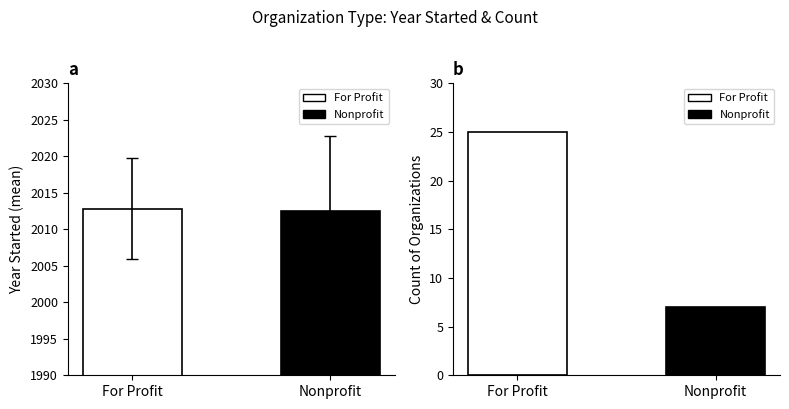

What is the sum of all values?

4025.4